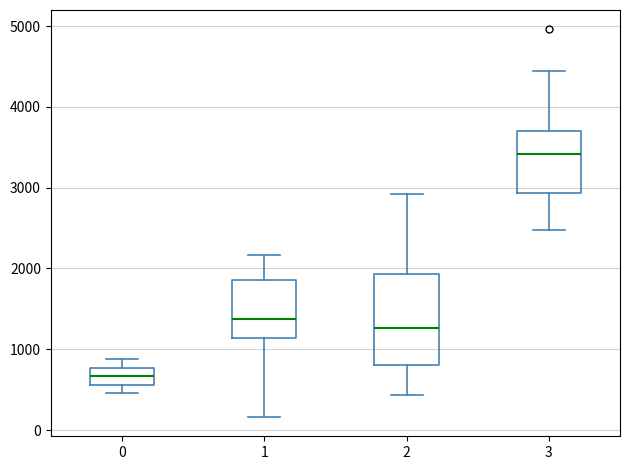

Where does the lower whisker of the box at x = 2 end on the y-axis? The values are not printed on the chart, so give them approximately, as read against the axis.

400